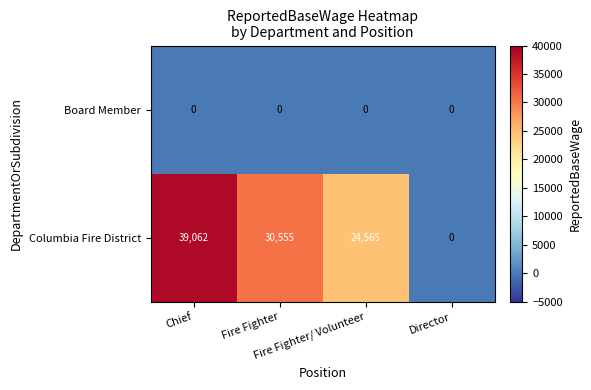

How many Columbia Fire District values are between 24565 and 39062?

3